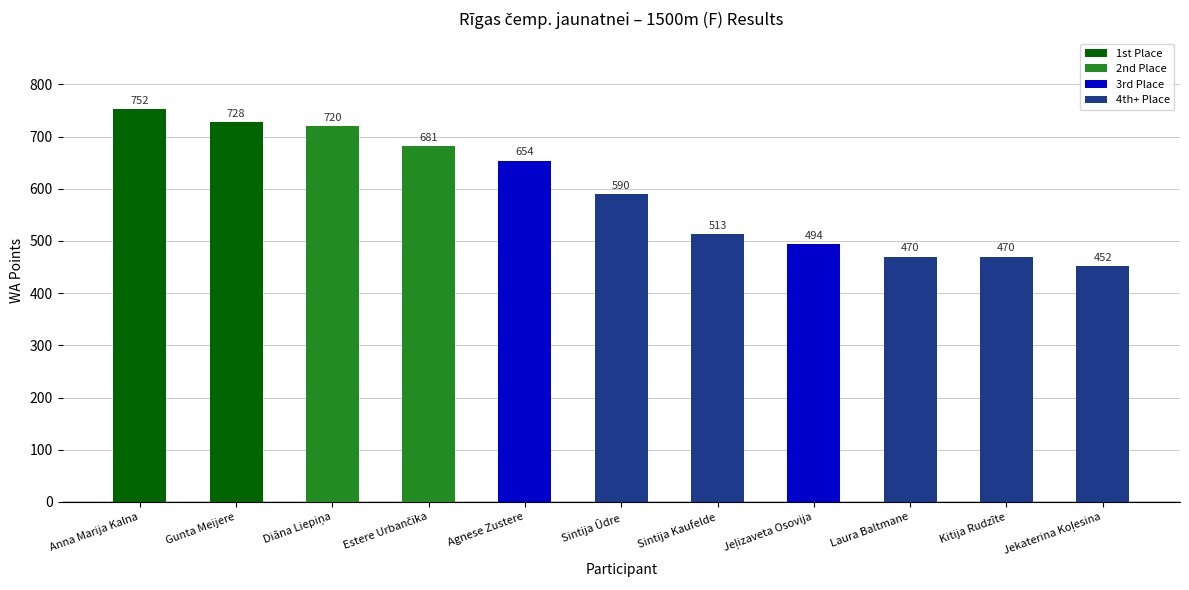

Reading left to right, extract all data points from this chart.

752	728	720	681	654	590	513	494	470	470	452